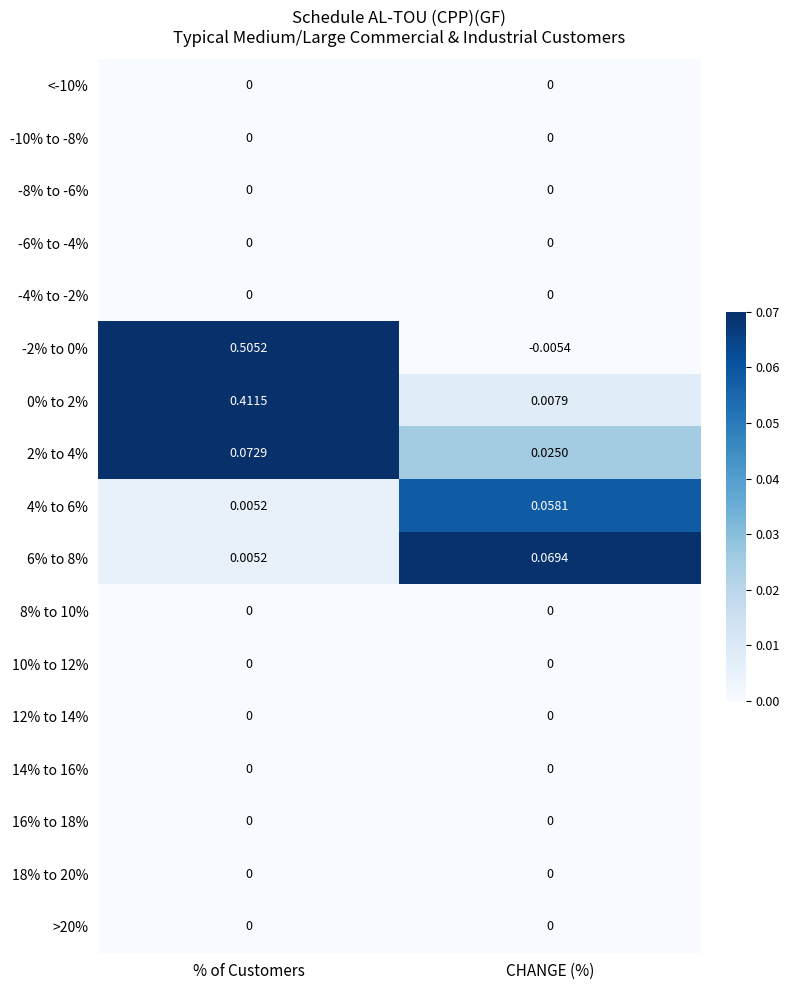

Between CHANGE (%) and % of Customers, which is larger?

CHANGE (%)